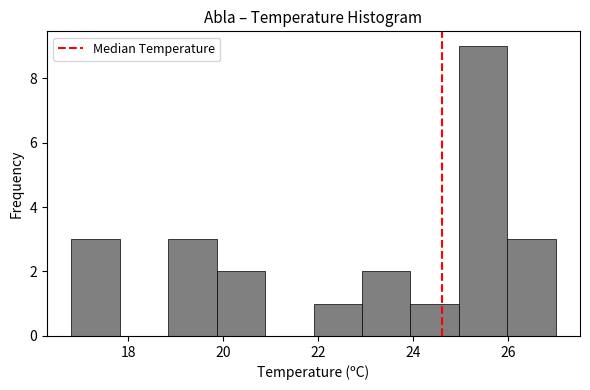

Which range on the x-axis has the tallest bar?

24.96 to 25.98